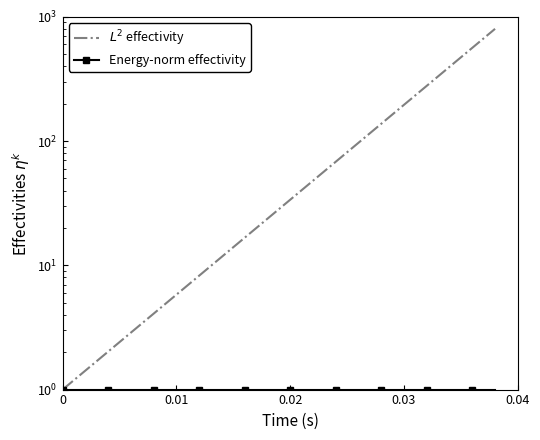

What are all the series names shown in the legend?

$L^2$ effectivity, Energy-norm effectivity